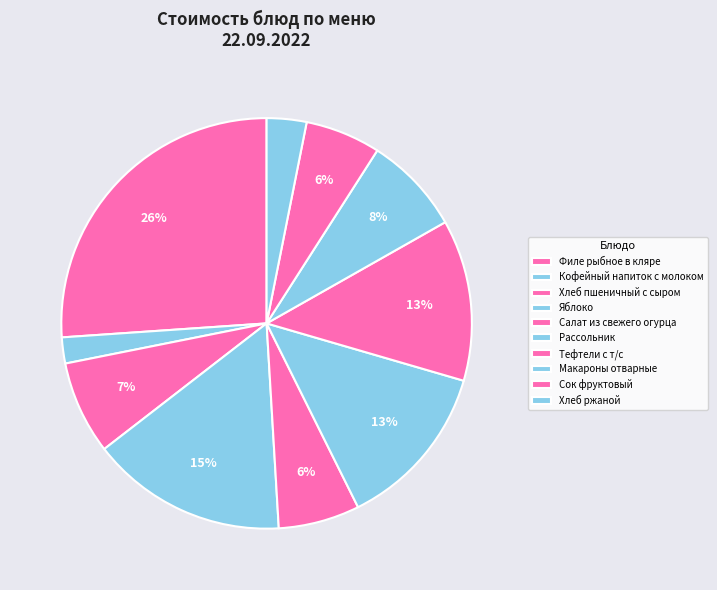

To the nearest percent, what is the difference between the Яблоко and Салат из свежего огурца slice percentages?

9%